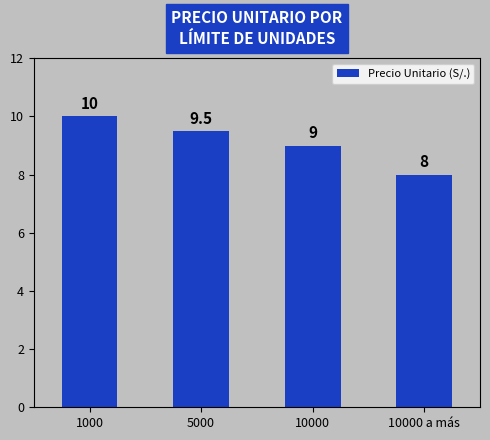

Between 5000 and 10000 a más, which is larger?

5000